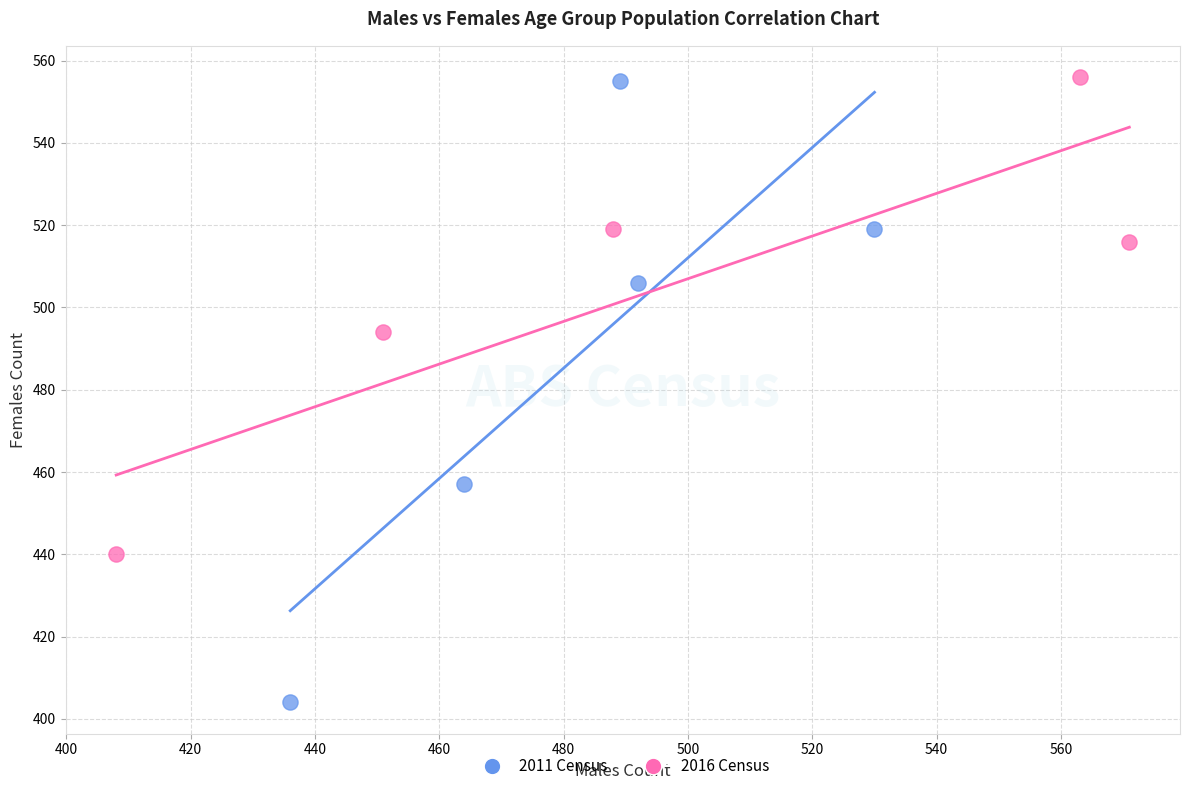

Which series contains the lowest Y value?

2011 Census